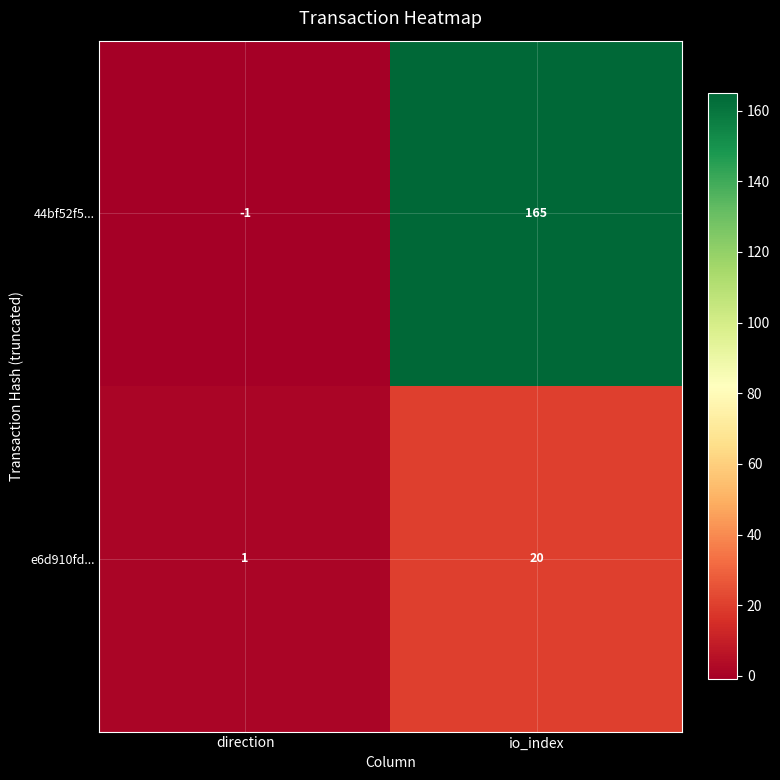

Rank the categories by e6d910fd... value from highest to lowest.

io_index, direction